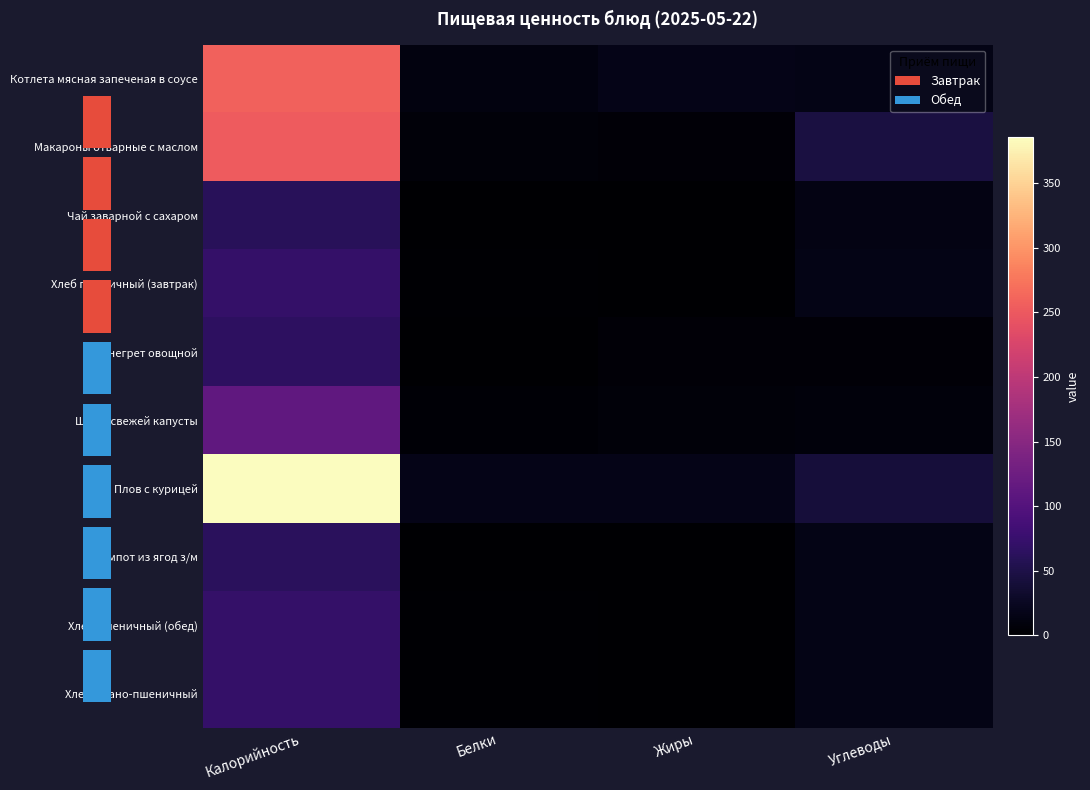

What is the difference between the maximum and minimum values in the Щи из свежей капусты series?

108.0